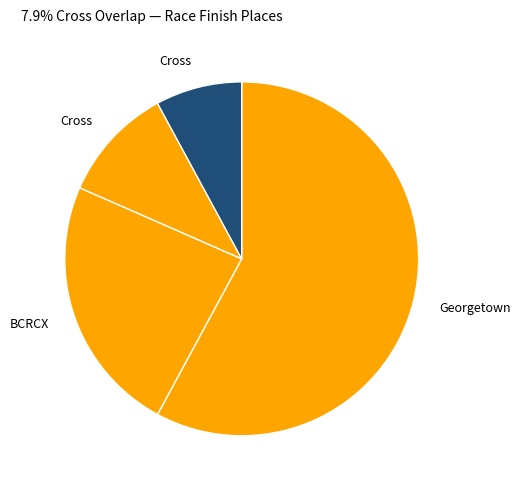

To the nearest percent, what is the average slice percentage?

25%